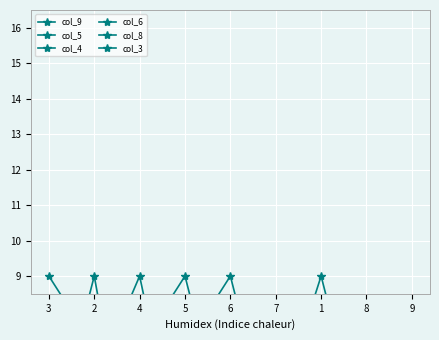

At which label does col_8 reach its minimum?

7